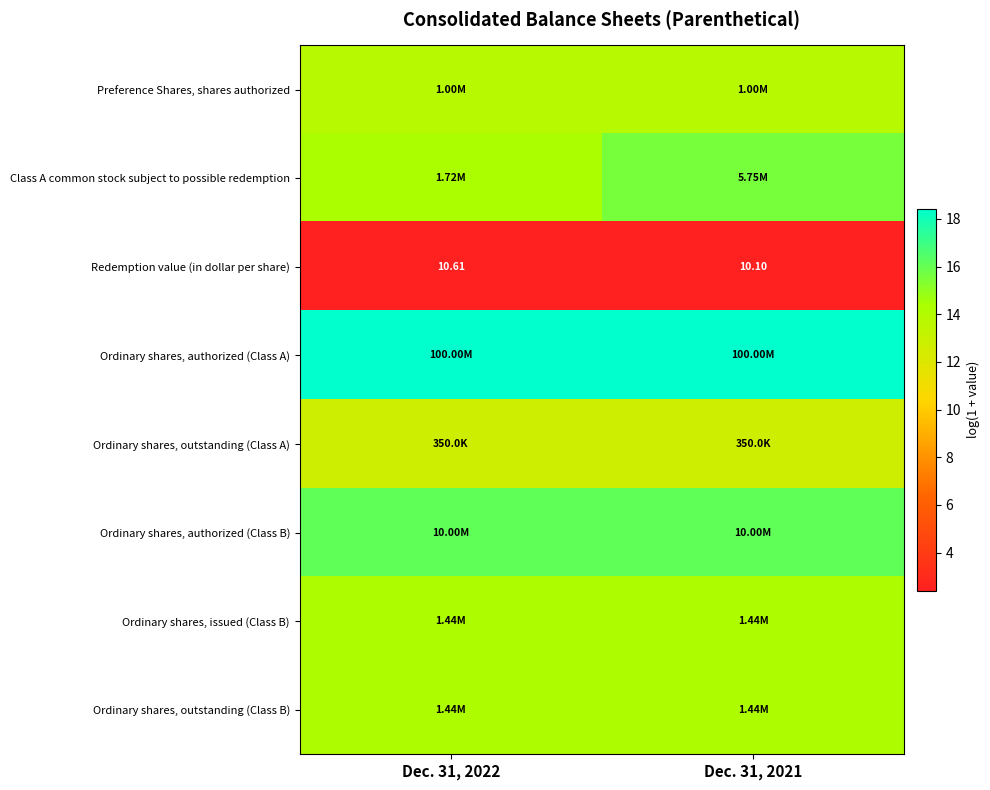

Count the number of data series in this chart.

8